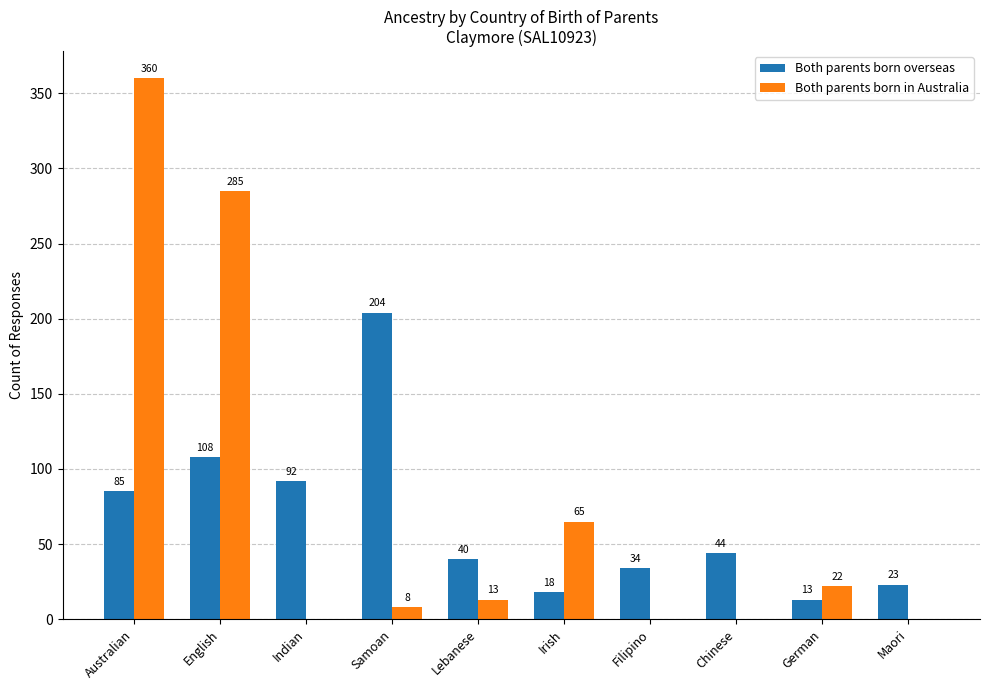

The value of Both parents born overseas at Chinese is 44. True or false?

True